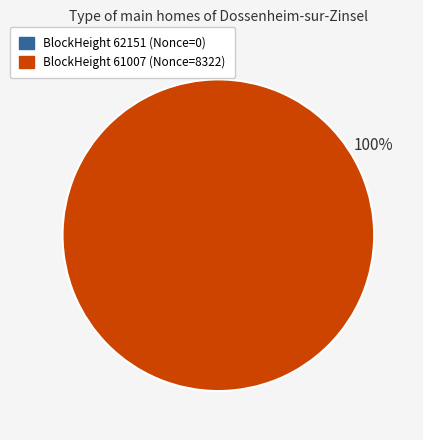

Which slice is the smallest?

62151